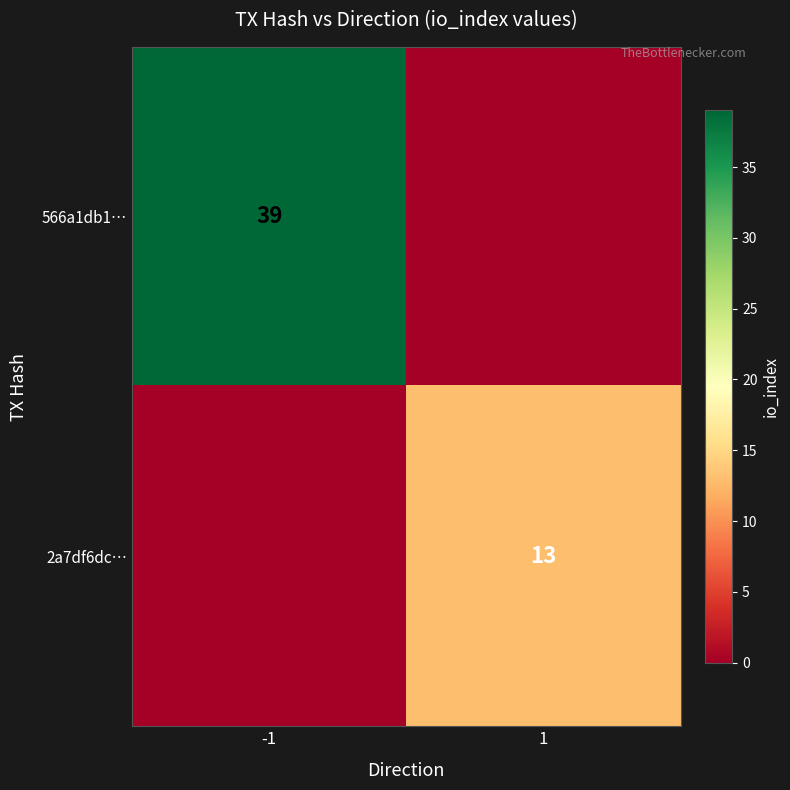

How many data points does each series have?

2